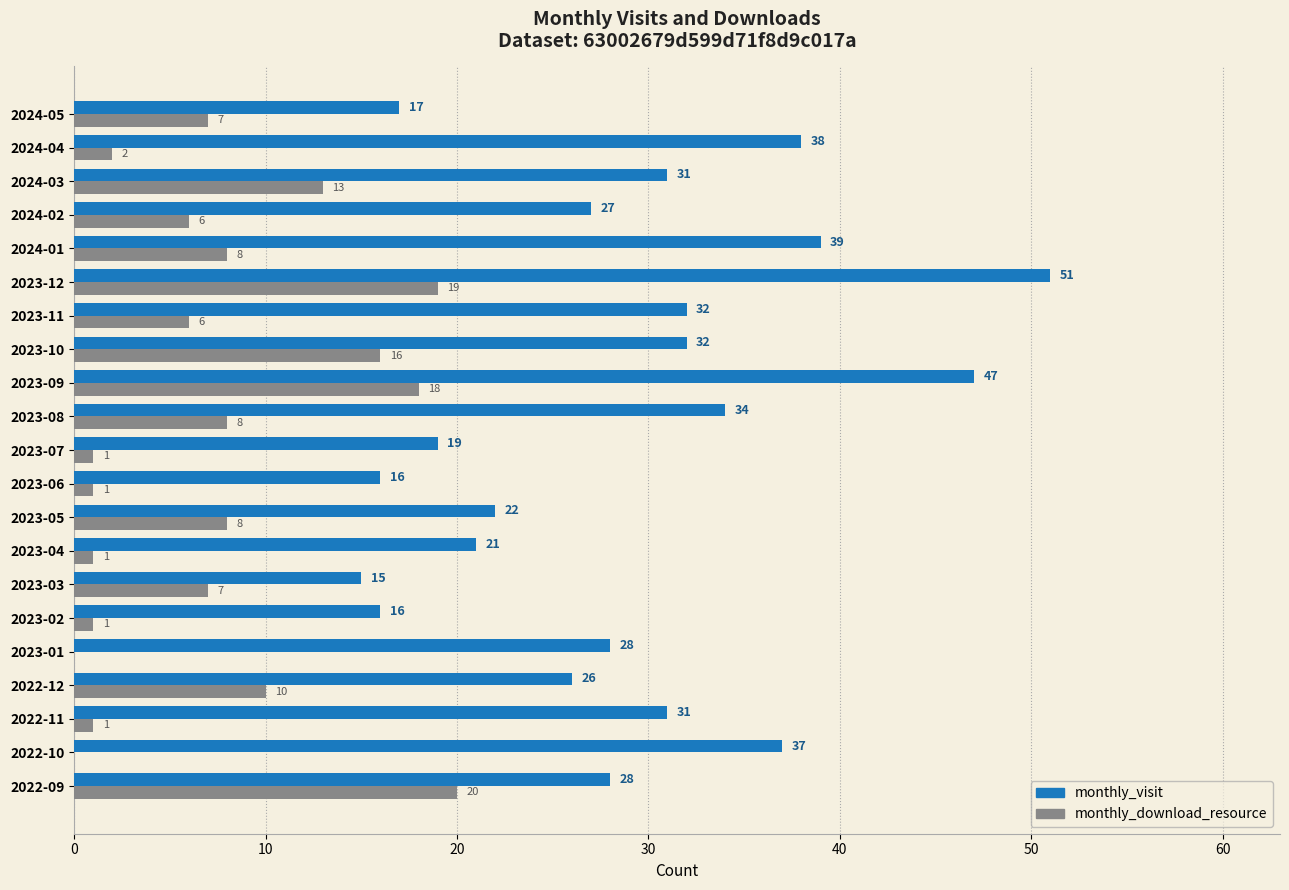

Which series has the largest total across all categories?

monthly_visit